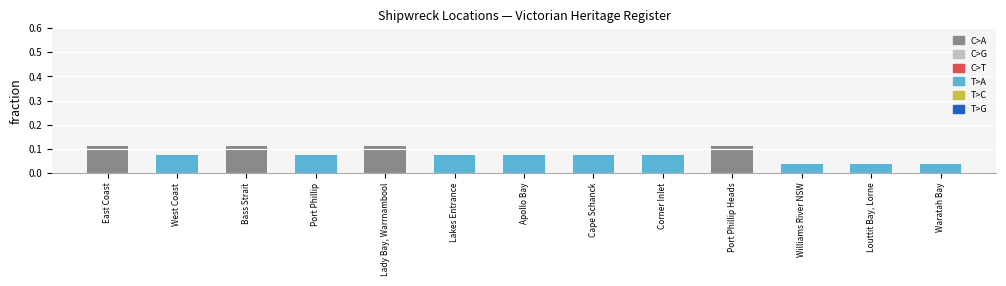

What is the label of the 8th bar from the left?

Cape Schanck